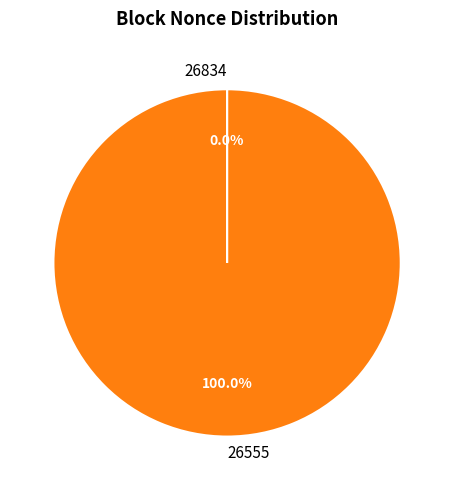

Is it true that 26555 is 85% of the pie?

False